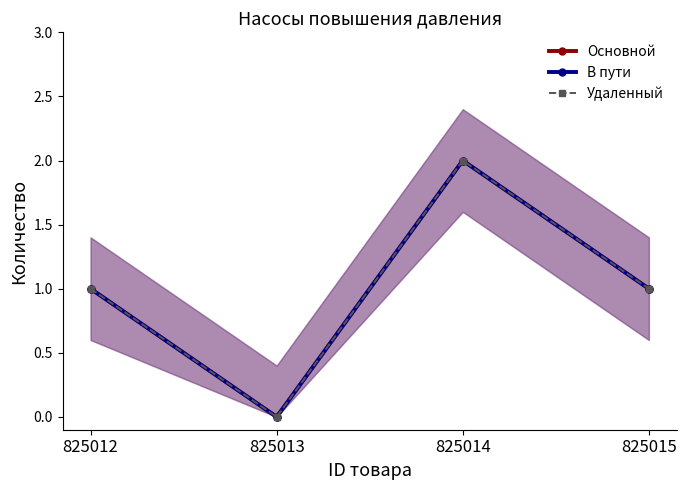

In Основной, how many points are higher than both neighbors (excluding endpoints)?

1